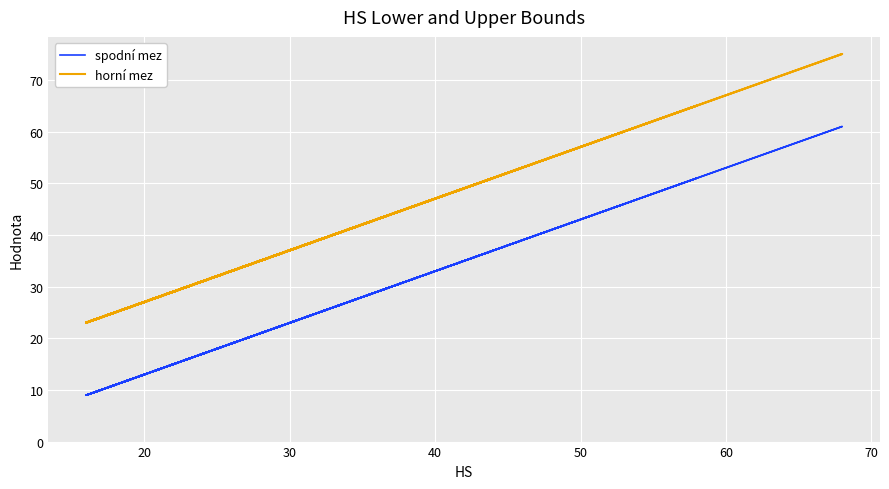

What is the difference between the maximum and minimum values in the spodní mez series?

52.0